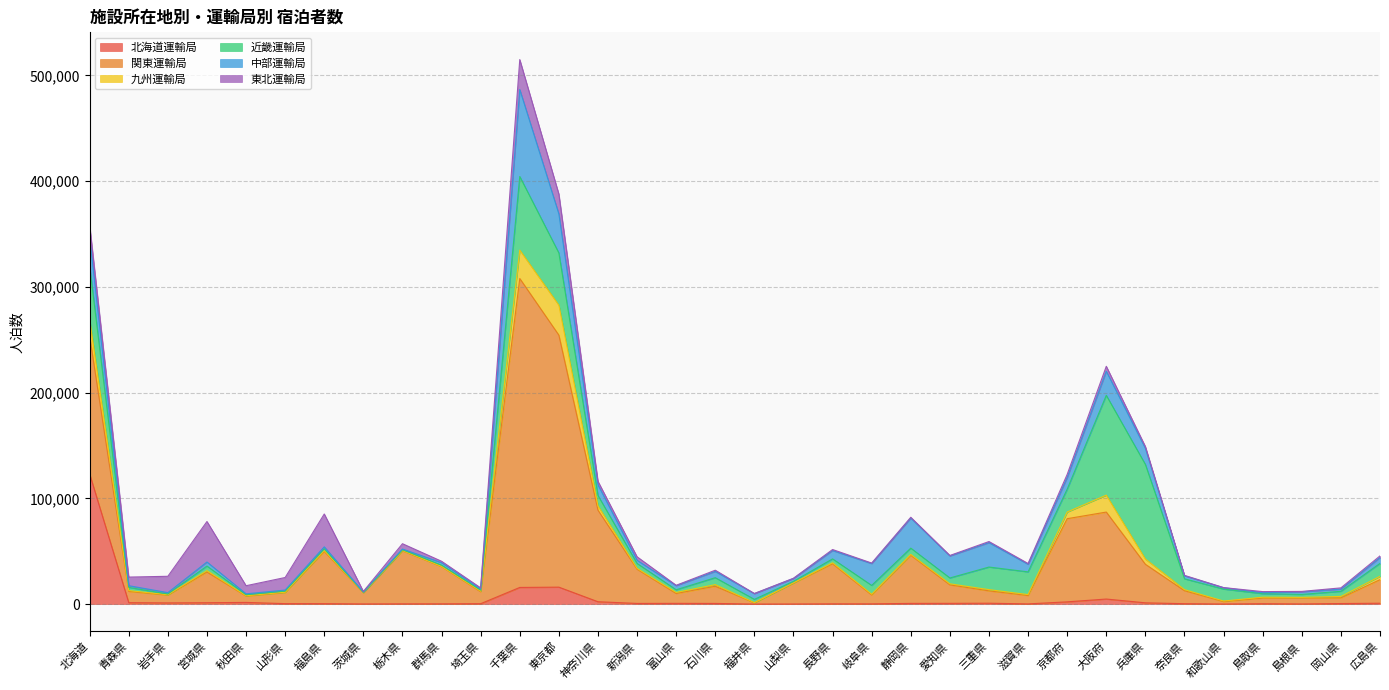

What is the maximum value for 東北運輸局?

38282